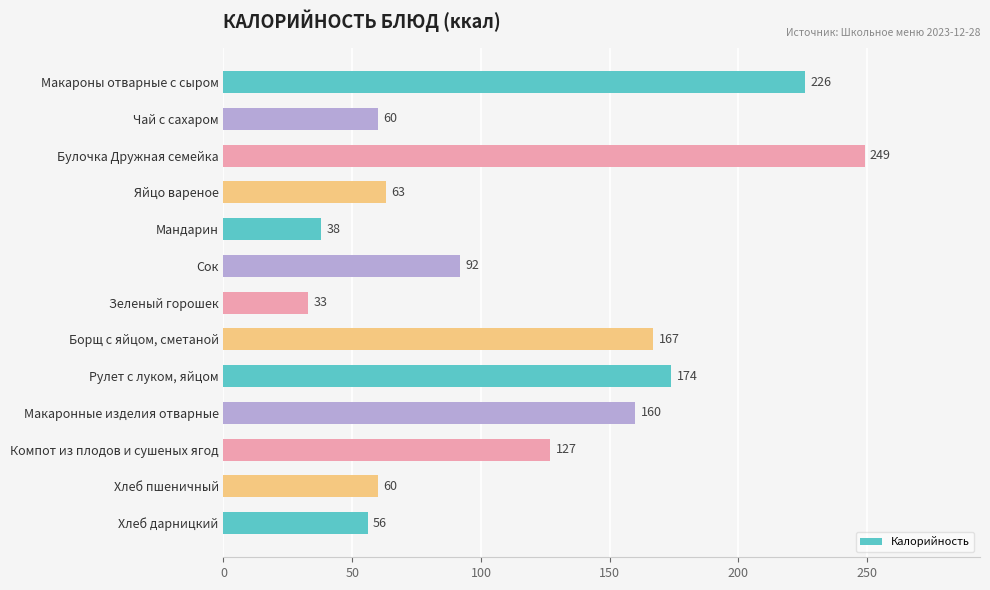

What is the value of the 1st bar from the top?

226